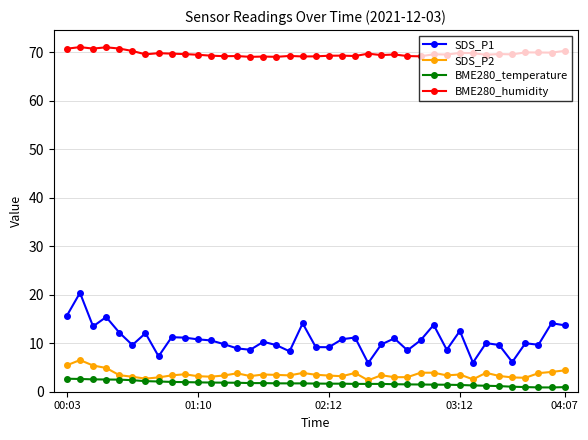

How many lines are shown in the chart?

4